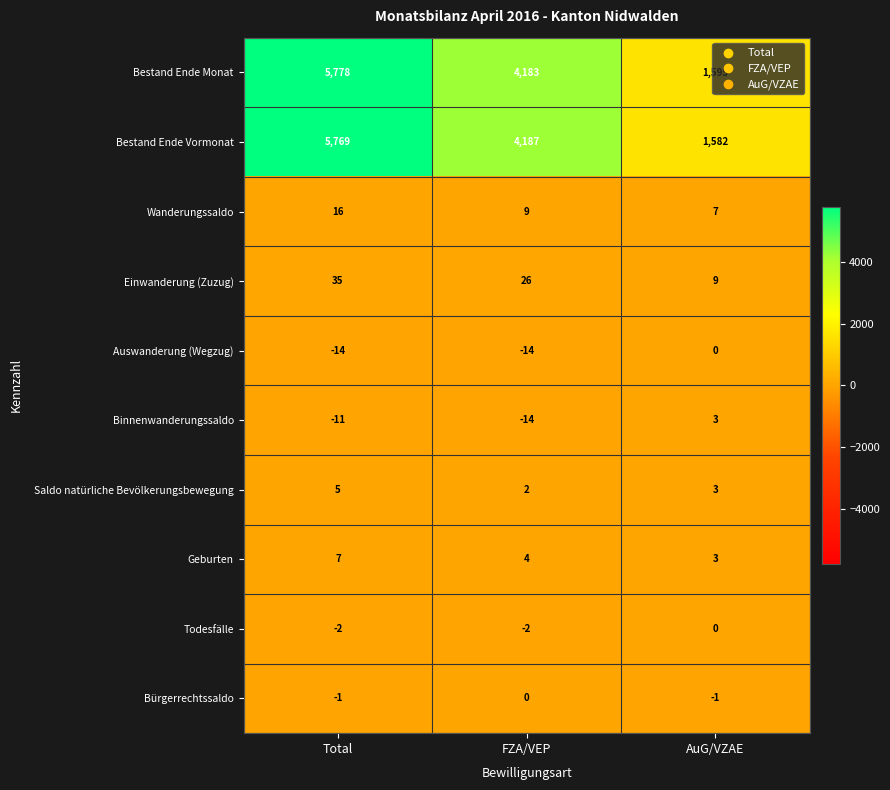

Which series has the largest range (max minus min)?

Bestand Ende Vormonat